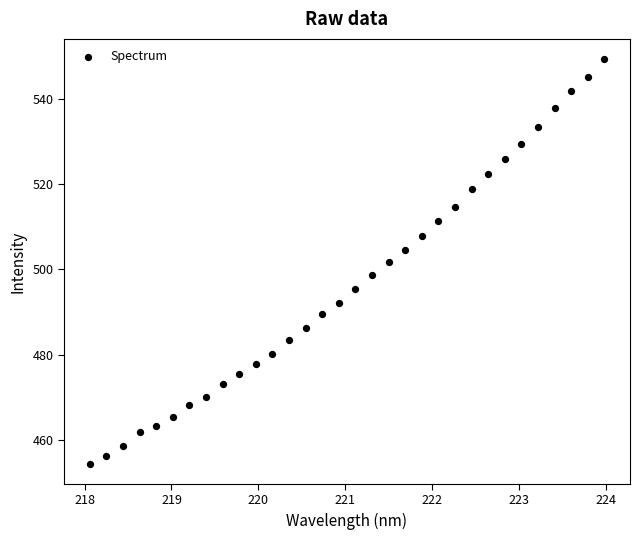

What is the range of Y values (max minus min)?

94.8